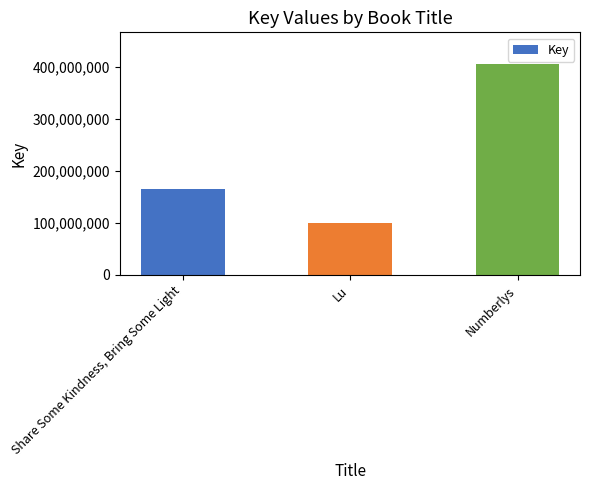

Reading left to right, extract all data points from this chart.

Share Some Kindness, Bring Some Light=165726633	Lu=100216827	Numberlys=406316785